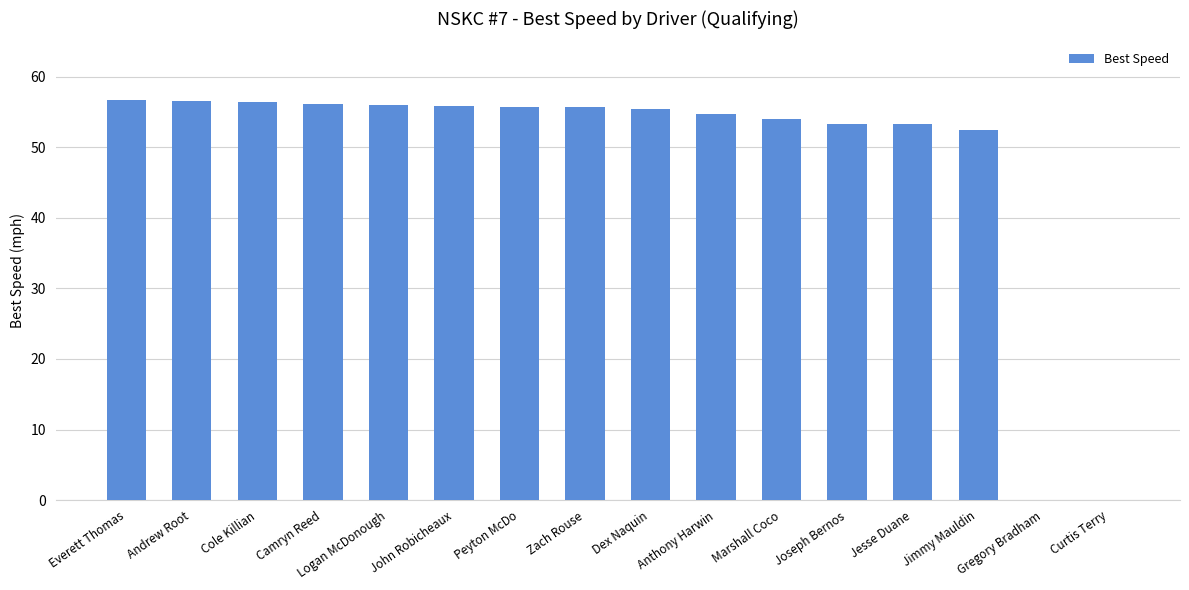

Approximately how many times larger is the value at Everett Thomas compared to John Robicheaux?

1.0